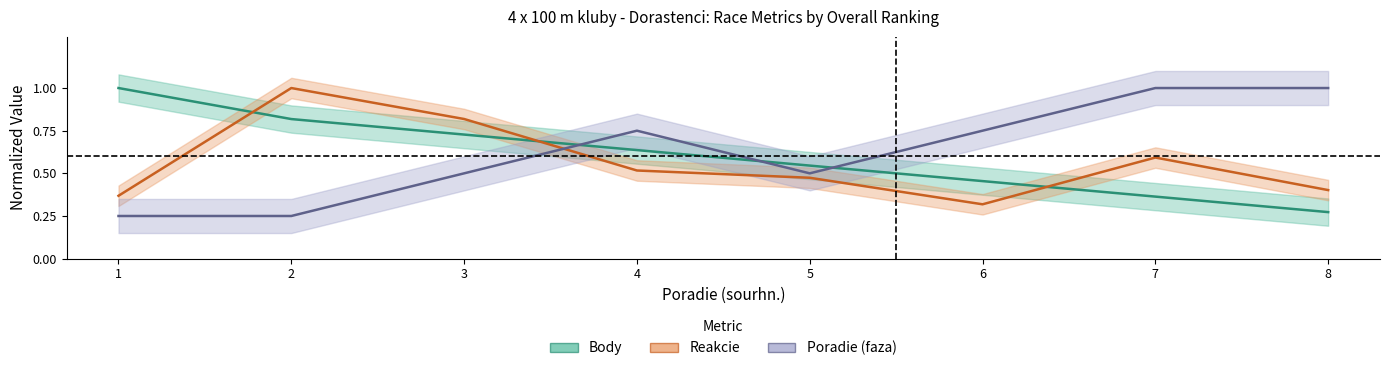

Read the Body value at 5.

0.5